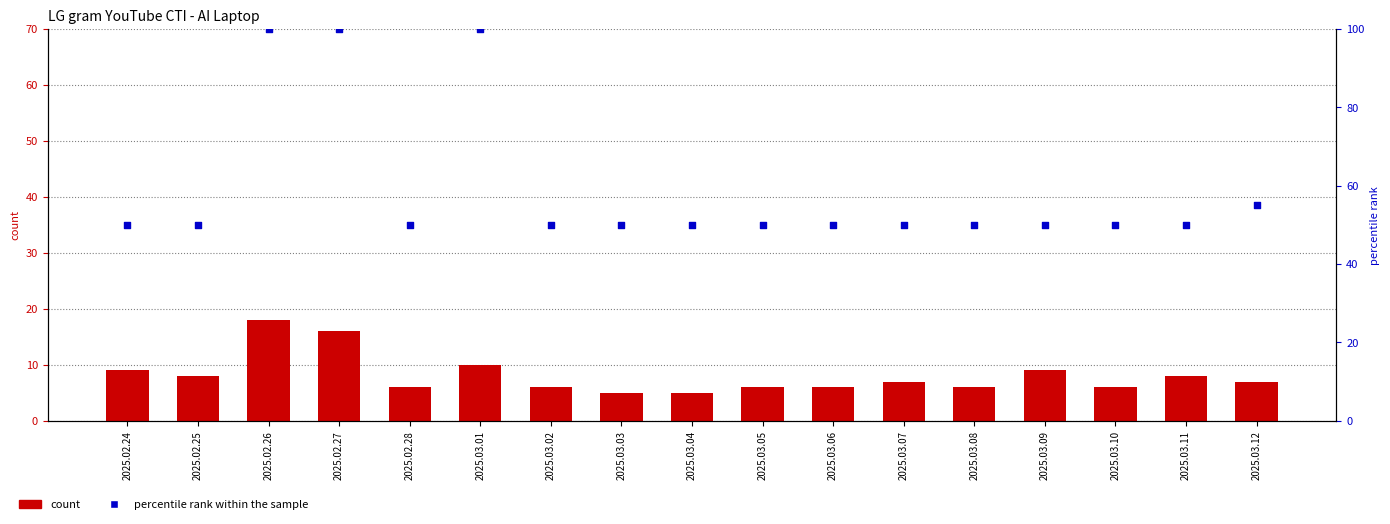

At how many categories does at least one series exceed 11?

17